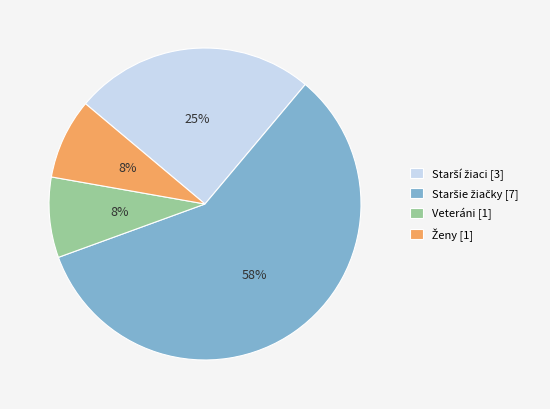

True or false: Veteráni [1] accounts for 1% of the total.

False